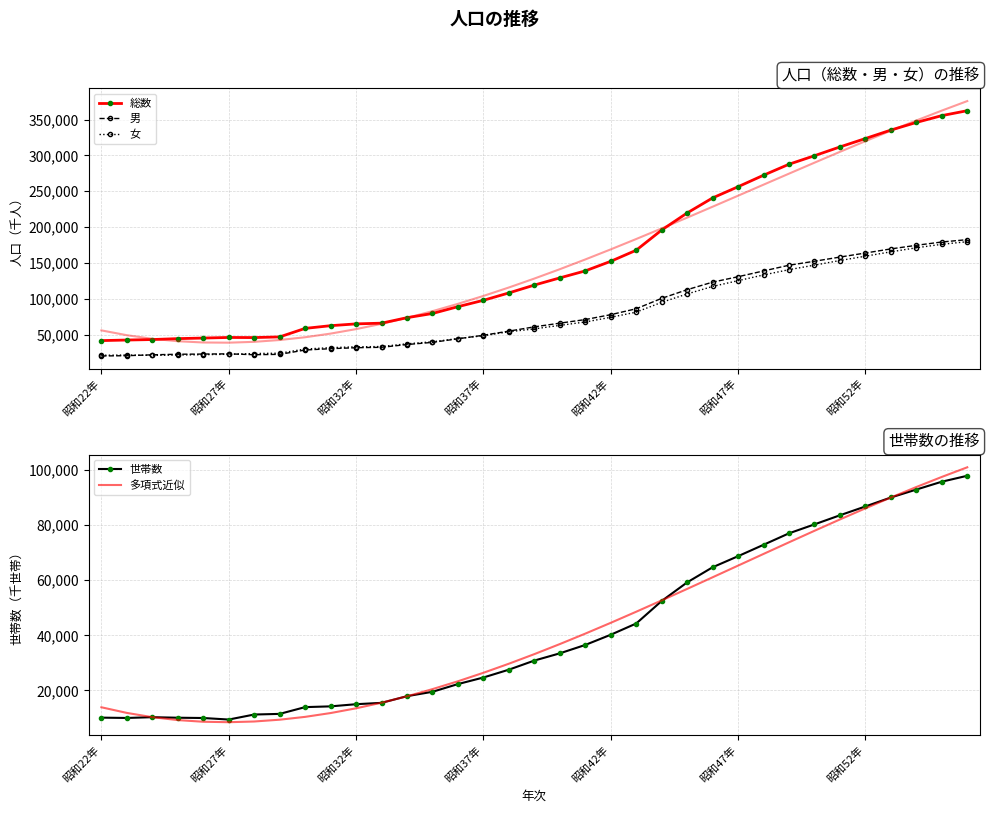

What is the lowest value of the 男 series?

20458